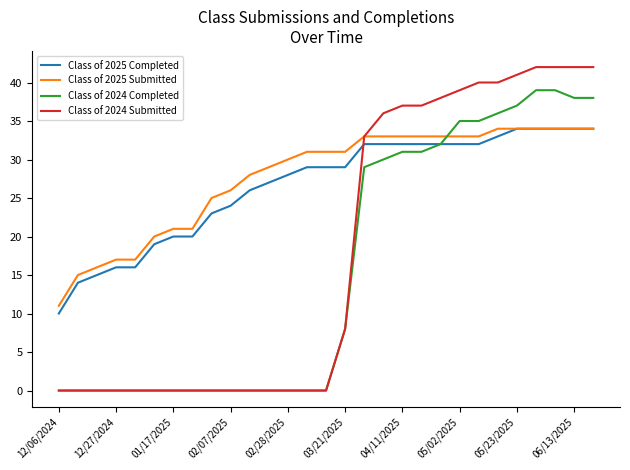

After their last crossing, which series has the higher values: Class of 2025 Completed or Class of 2024 Submitted?

Class of 2024 Submitted